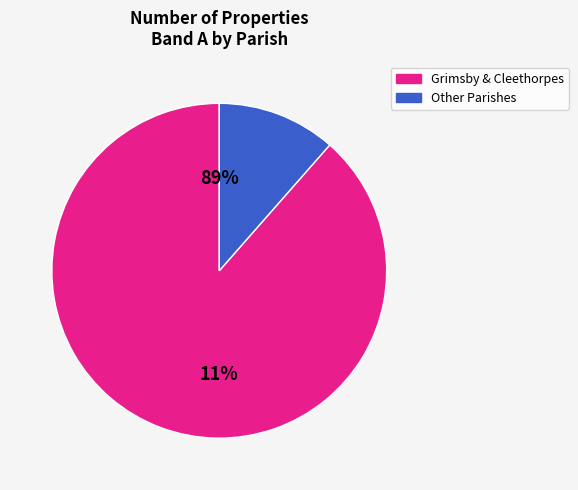

Combined, do Waltham and Grimsby account for over 50%?

Yes